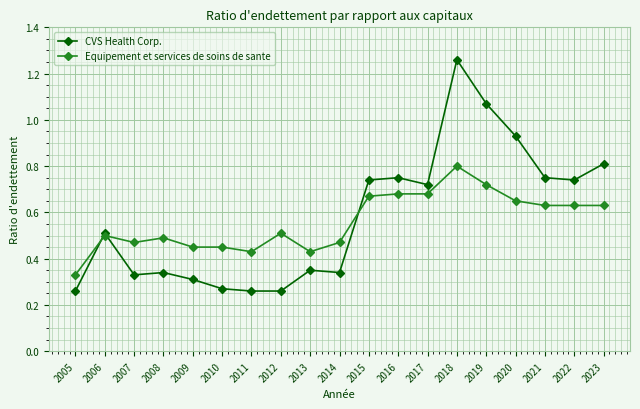

Count the Equipement et services de soins de sante values in the range 0 to 1.

19